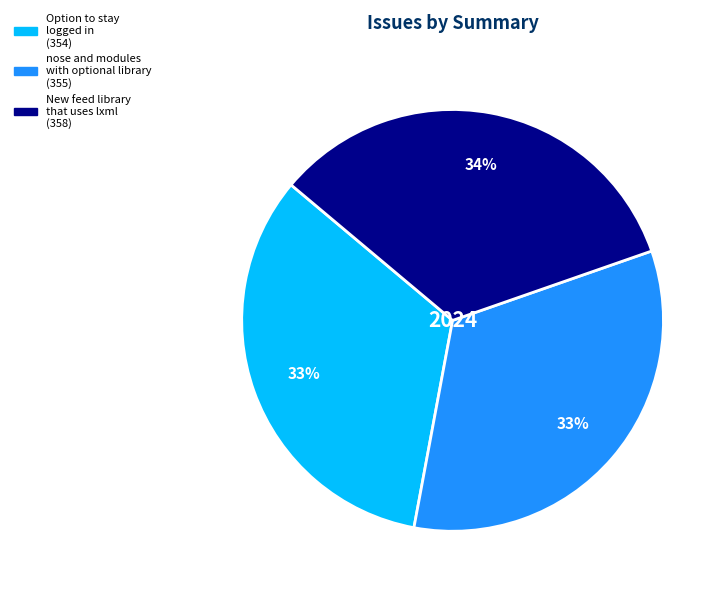

Is there any slice that represents more than half of the pie?

No